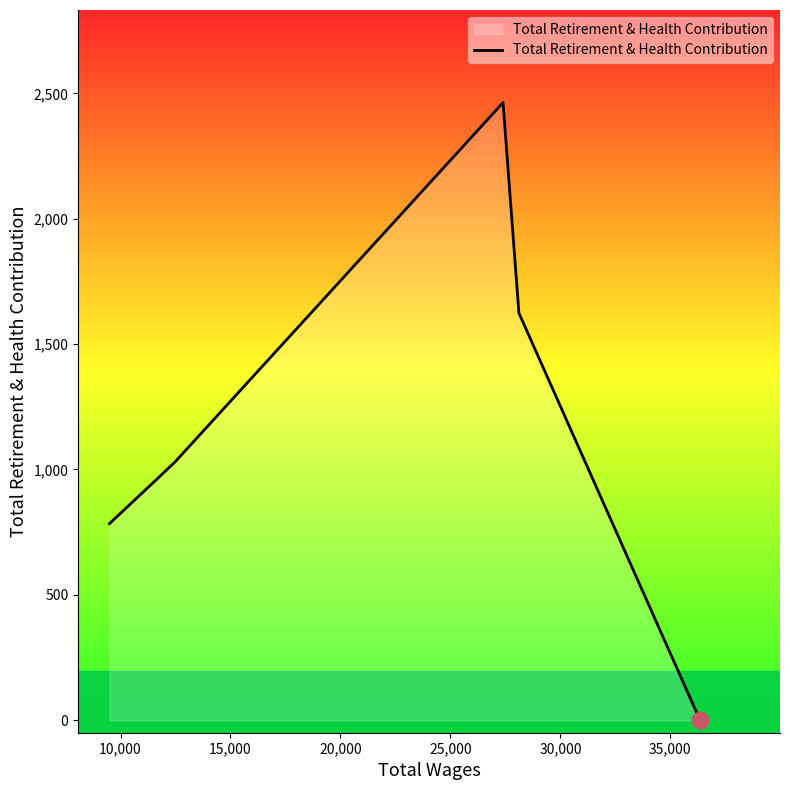

True or false: there are more than 2 points higher than both neighbors.

False